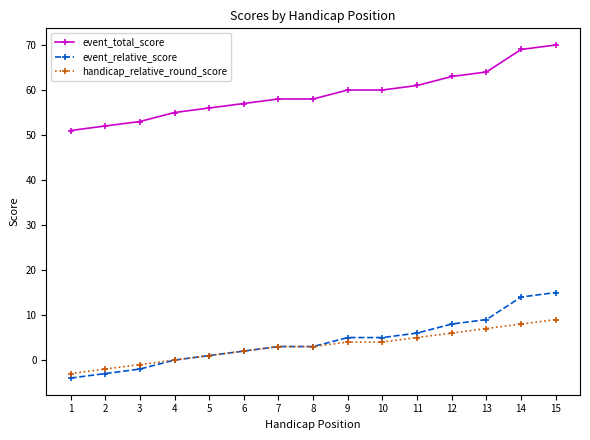

How many categories are shown in the chart?

15